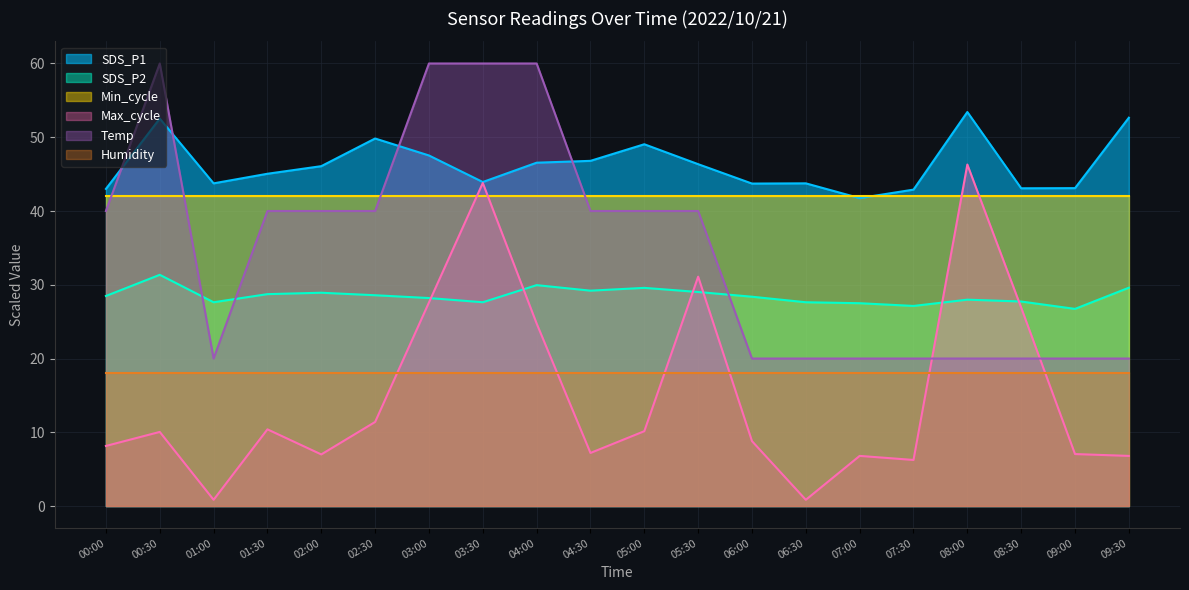

List the series in order of their peak value, lowest first.

Humidity, SDS_P2, Min_cycle, Max_cycle, SDS_P1, Temp